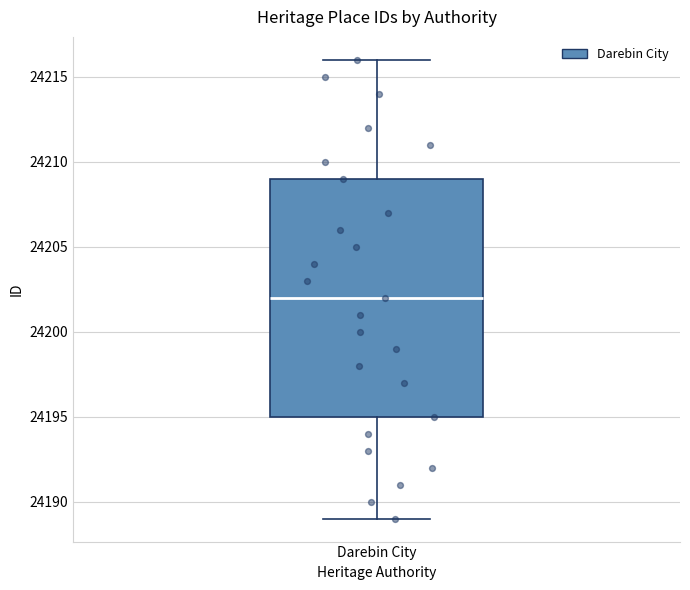

Transcribe this box plot: give where the median line is, the range the box spans, and where the two whiskers end, as read against the y-axis. The values are not printed on the chart, so give them approximately, as read against the axis.

median 24202, box 24195 to 24209, whiskers 24189 to 24216